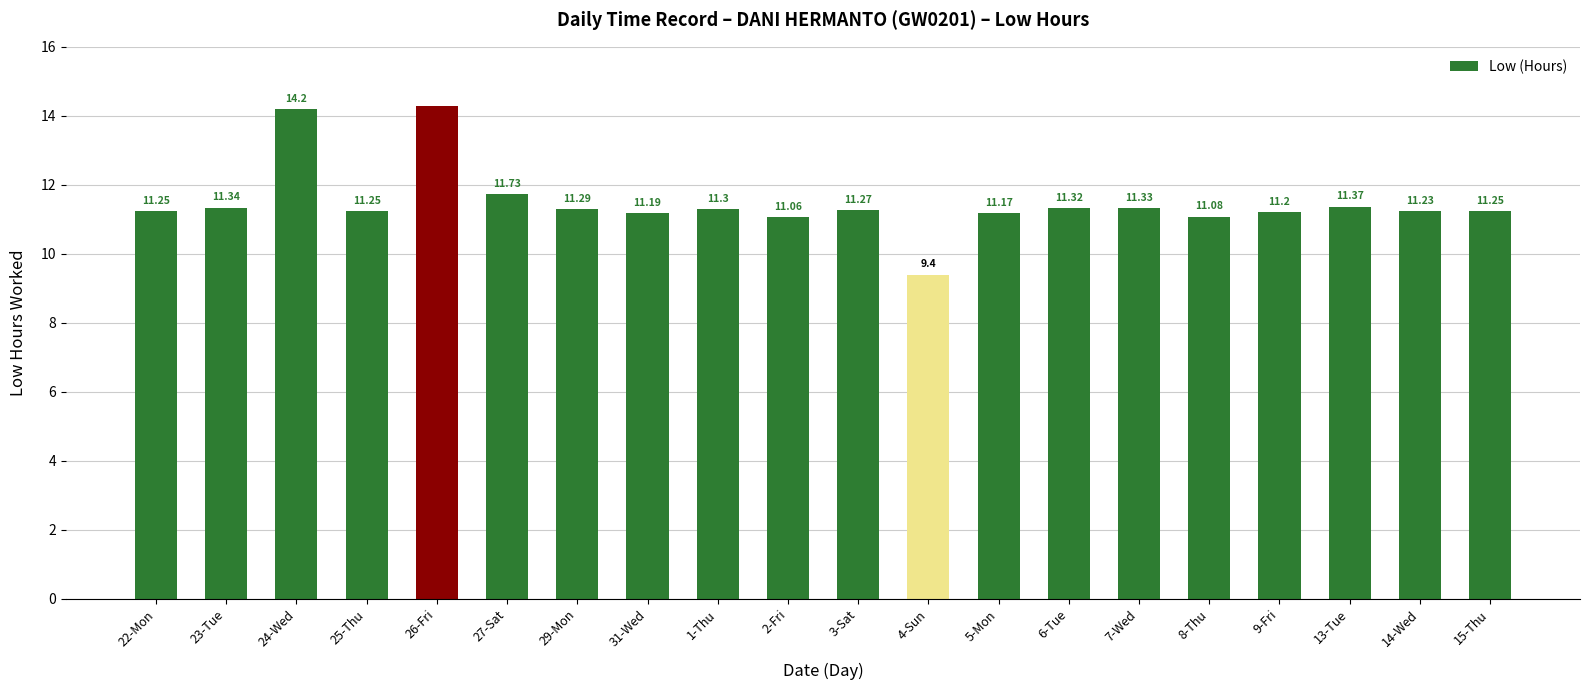

What is the value of the 18th bar from the left?

11.4